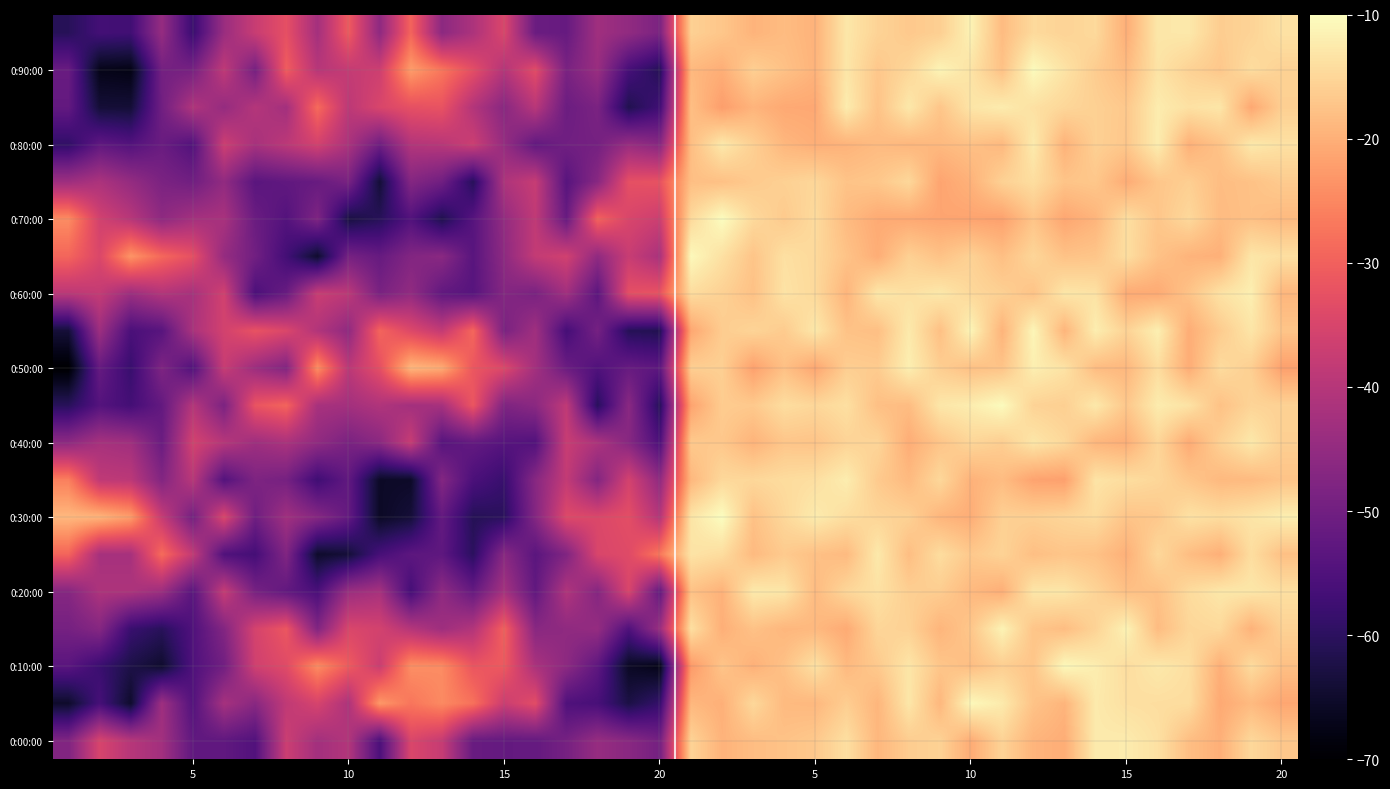

Count the number of categories in the chart.

40